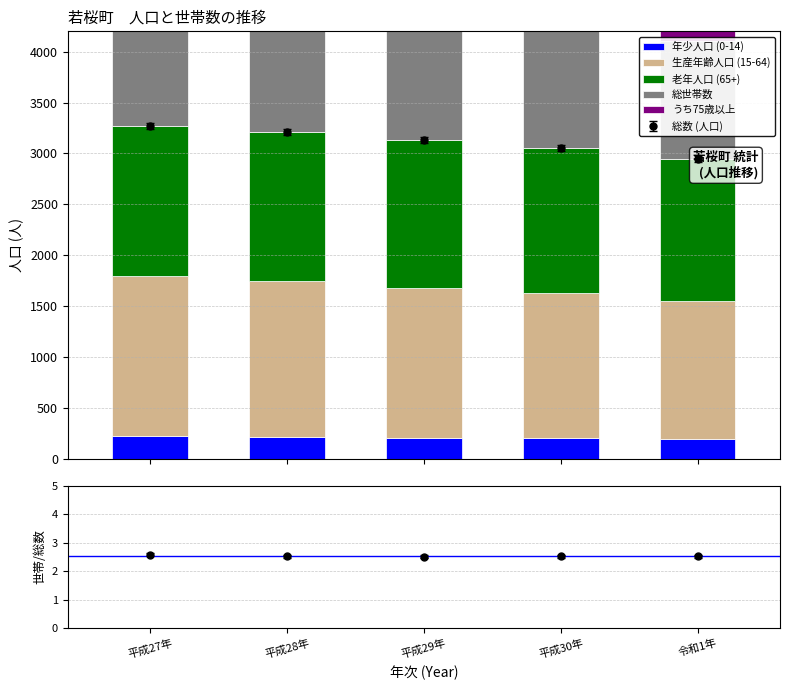

What is the average value of the うち75歳以上 series?

879